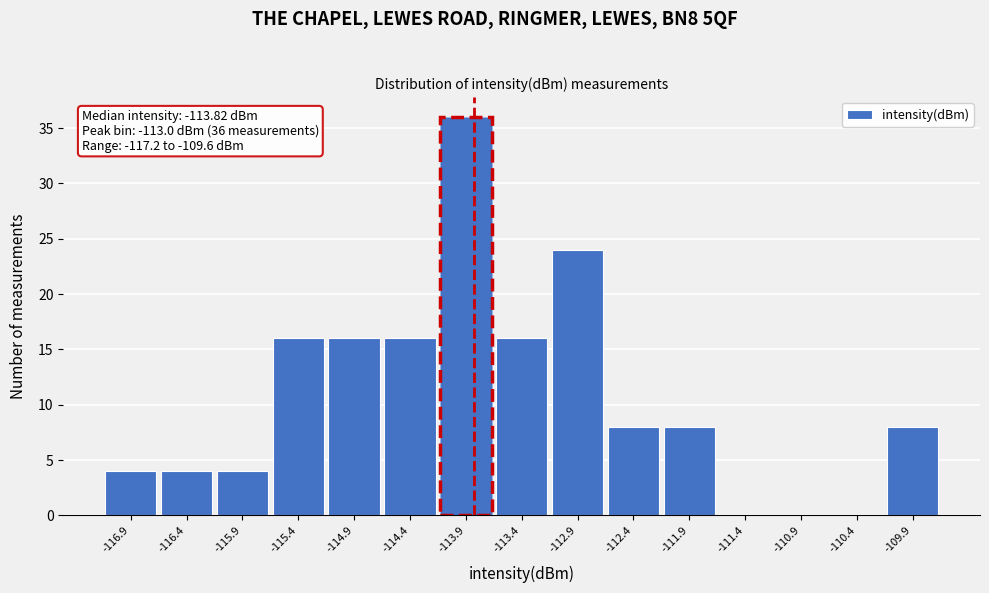

Over which range of the x-axis is the bar tallest?

-114.2 to -113.6